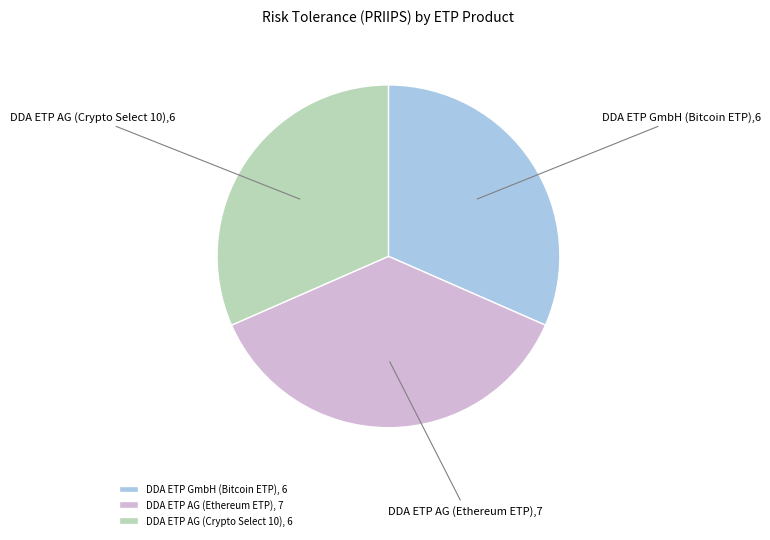

True or false: DDA ETP AG (Ethereum ETP) accounts for 37% of the total.

True